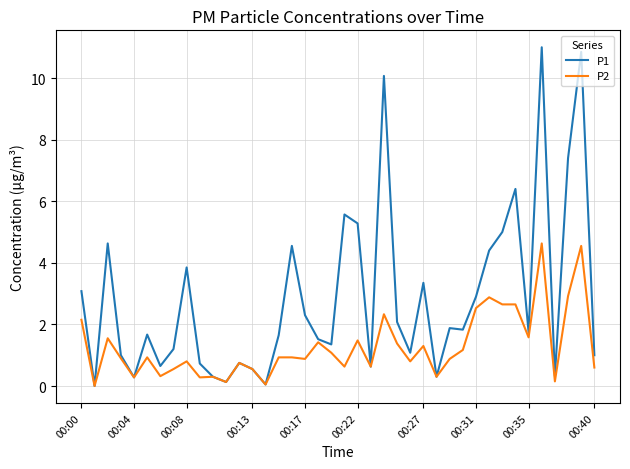

List the series in order of their overall mean, lowest first.

P2, P1